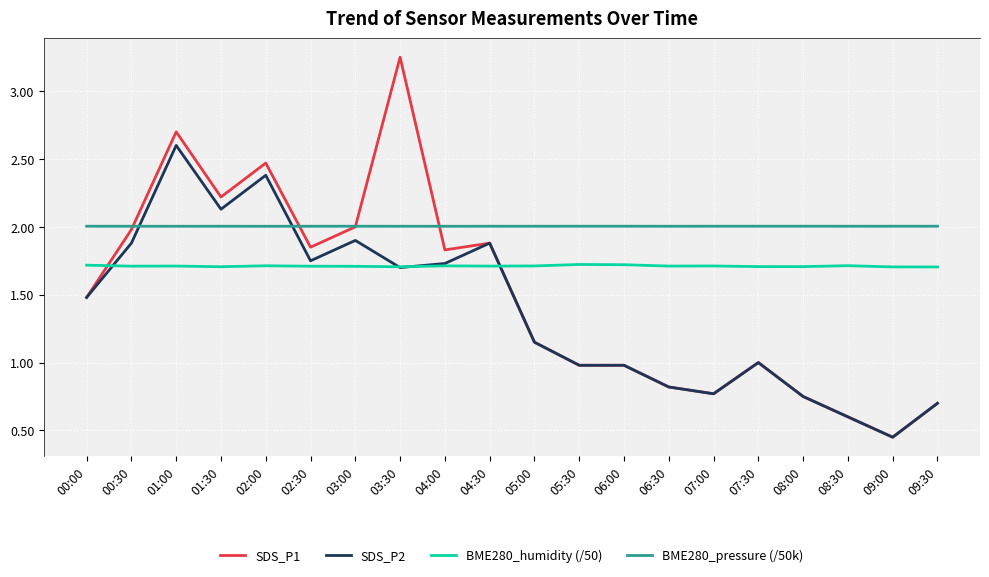

Rank the series by their average value, from highest to lowest.

BME280_pressure (/50k), BME280_humidity (/50), SDS_P1, SDS_P2